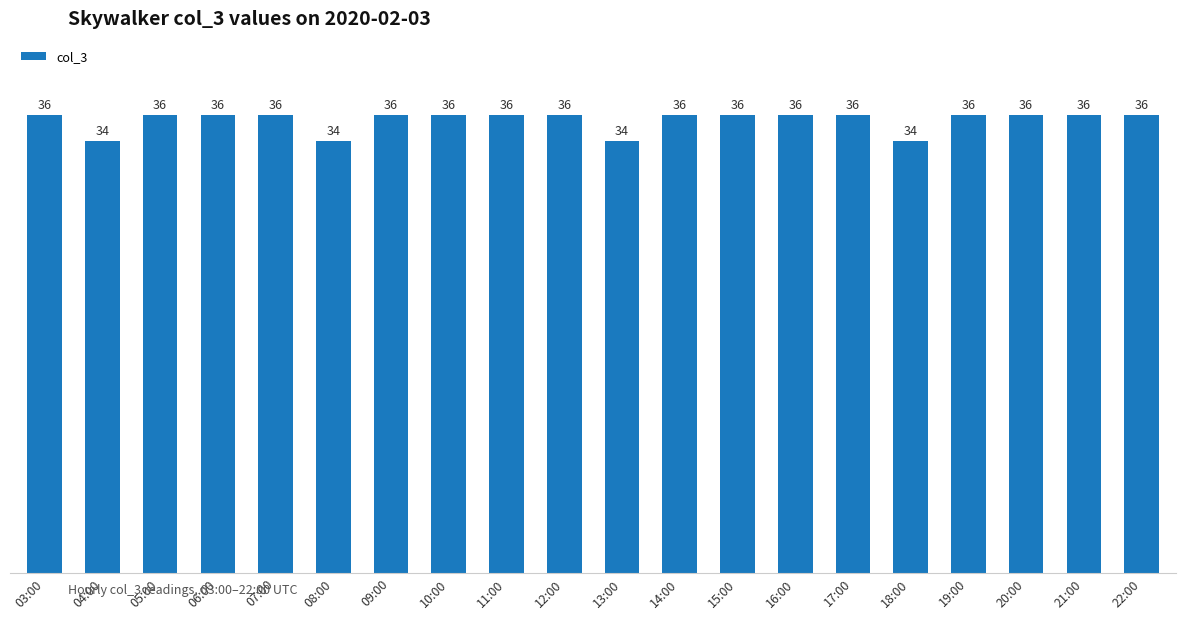

What position from the left is 03:00?

1